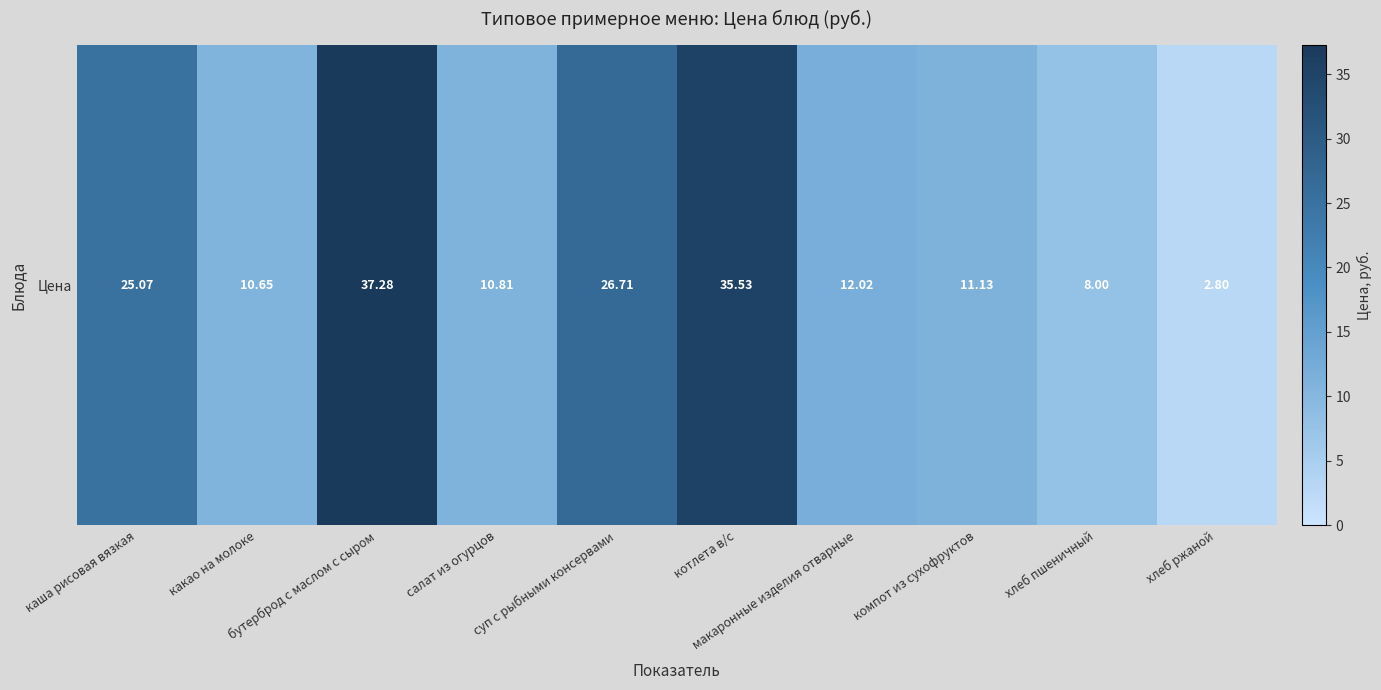

What is the ratio of the value at салат из огурцов to the value at компот из сухофруктов?

1.0